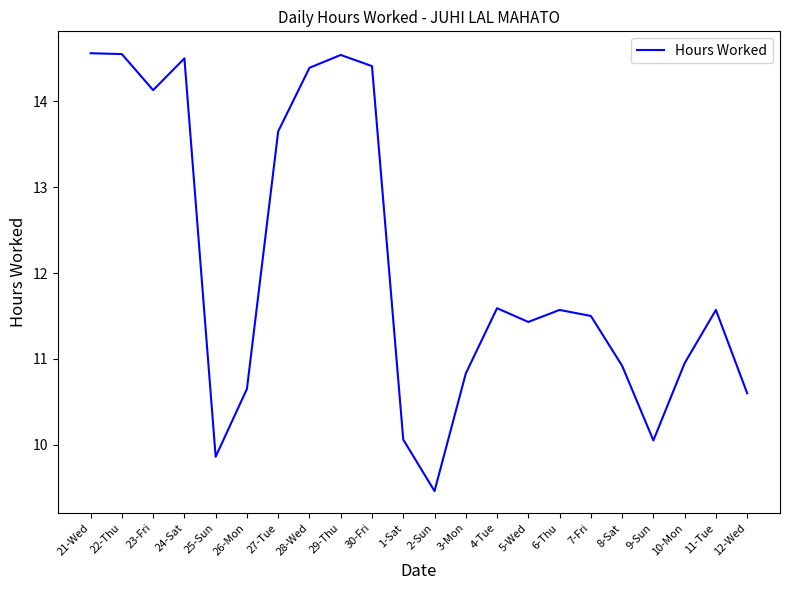

Approximately how many times larger is the value at 8-Sat compared to 4-Tue?

0.9